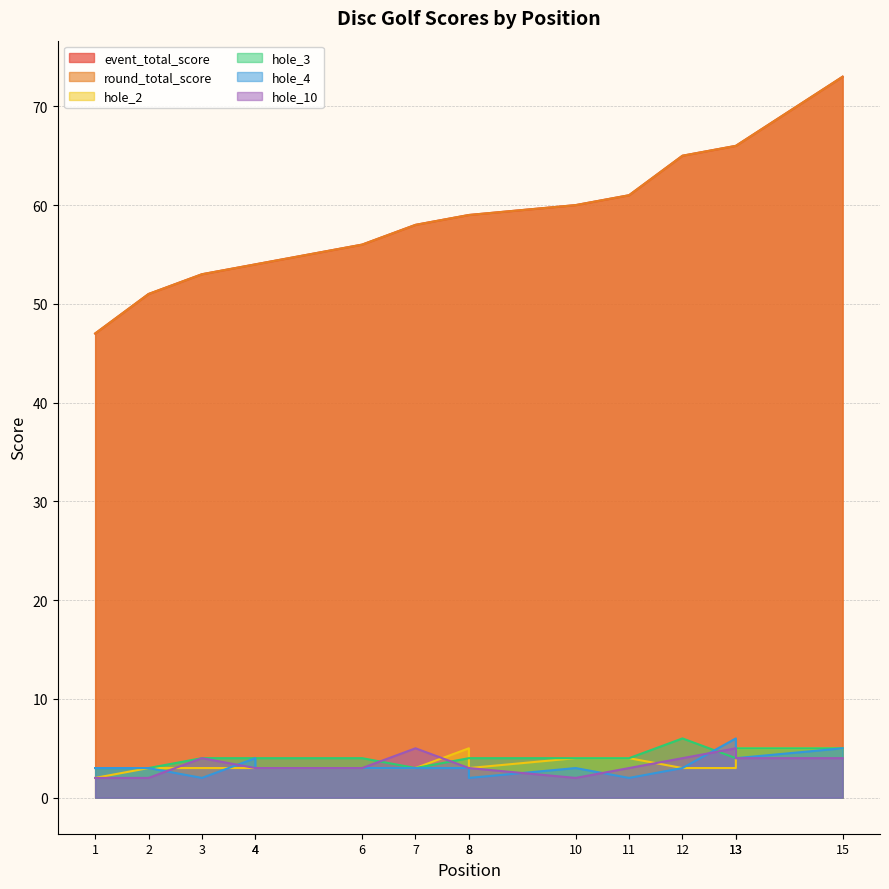

True or false: round_total_score has a value of 65 at 12.

True